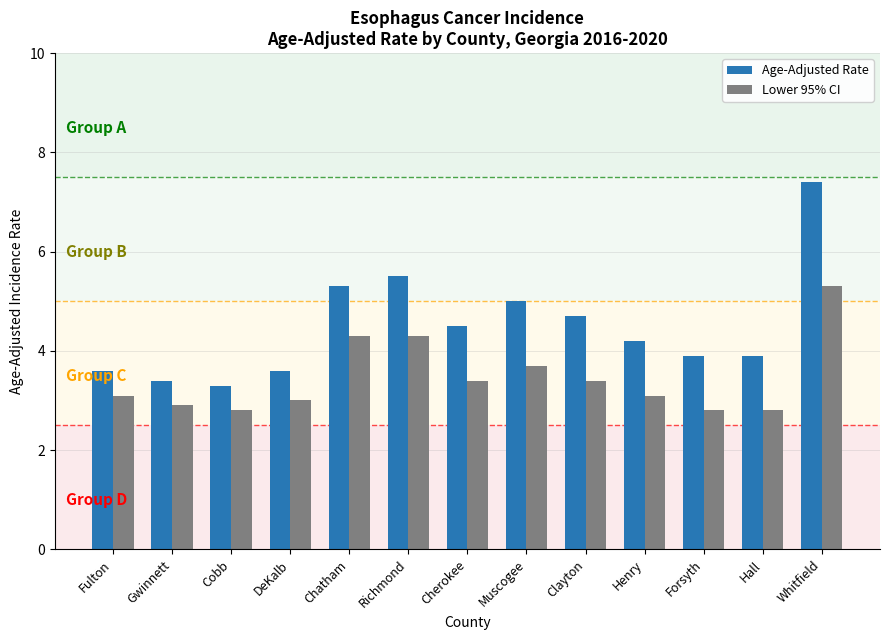

What is the difference between the highest and lowest values at Gwinnett?

0.5